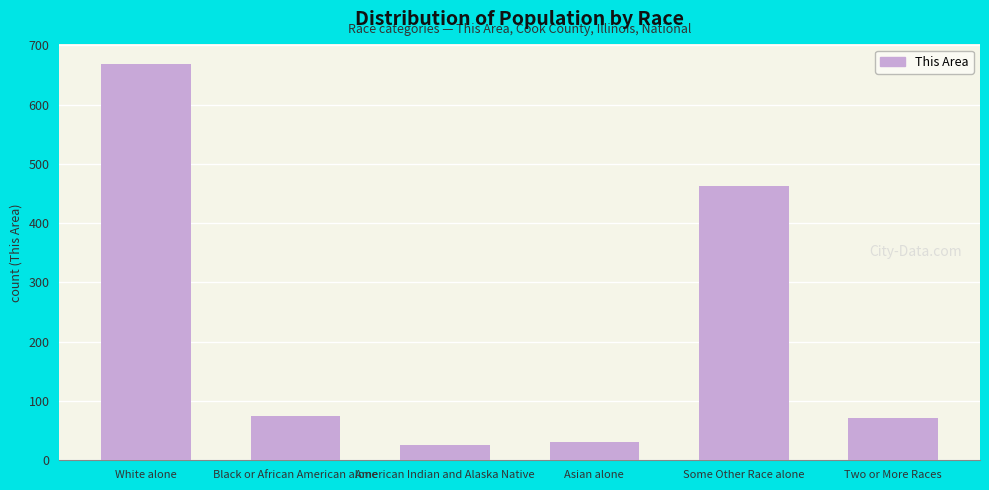

What is the label of the 1st bar from the right?

Two or More Races